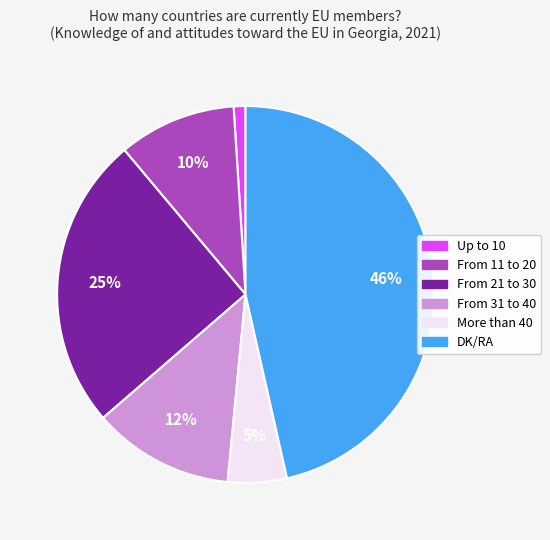

What is the largest slice in the pie chart?

DK/RA